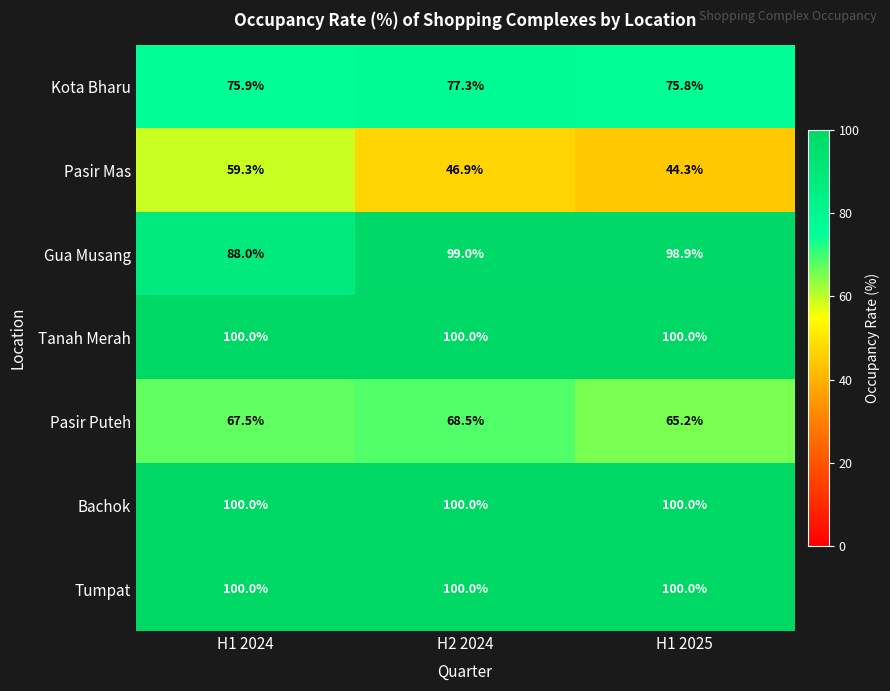

Count the number of categories in the chart.

3